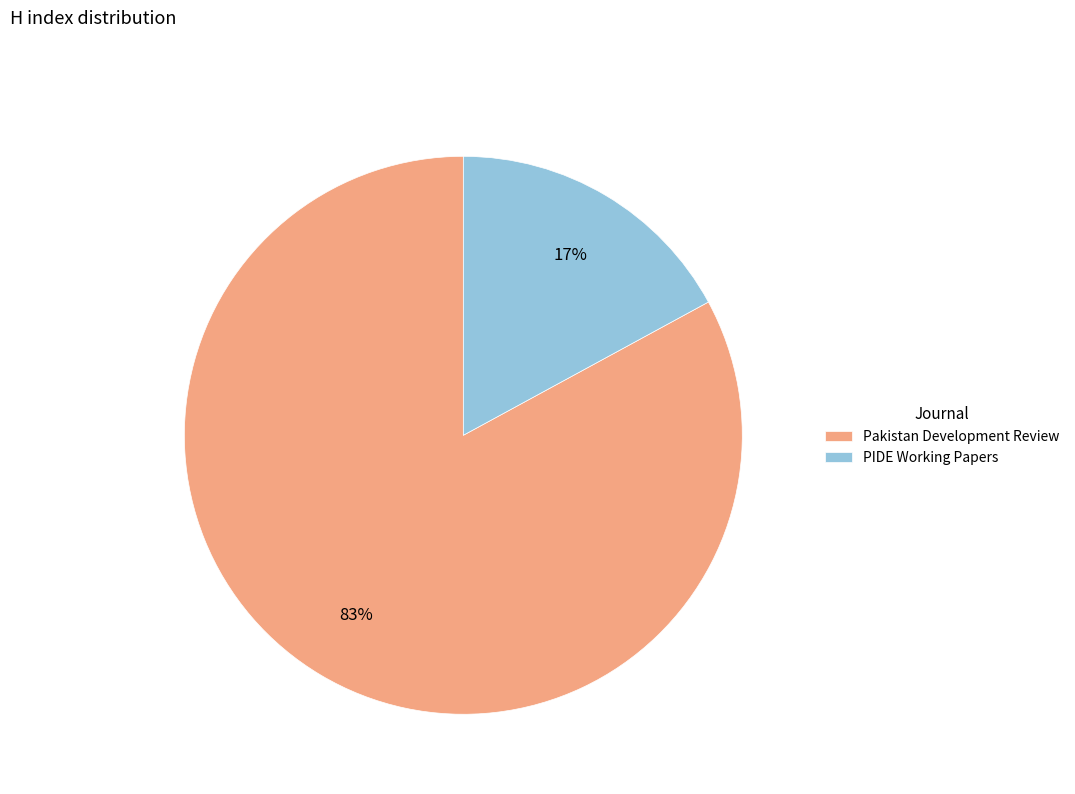

True or false: PIDE Working Papers accounts for 17% of the total.

True